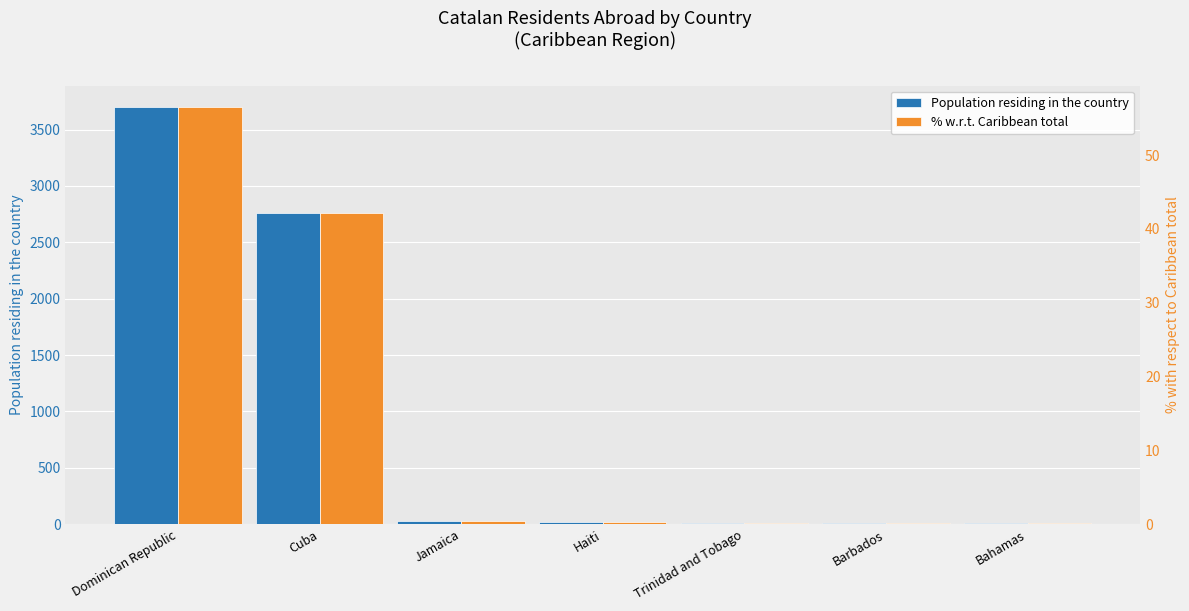

List the series in order of their overall mean, highest first.

Population residing in the country, % w.r.t. Caribbean total